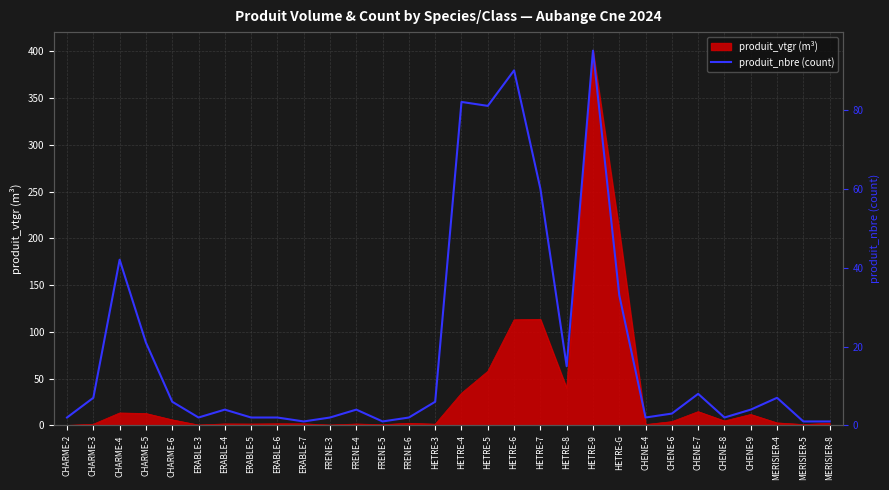

What is the sum of the values at CHENE-8 and ERABLE-6?

4